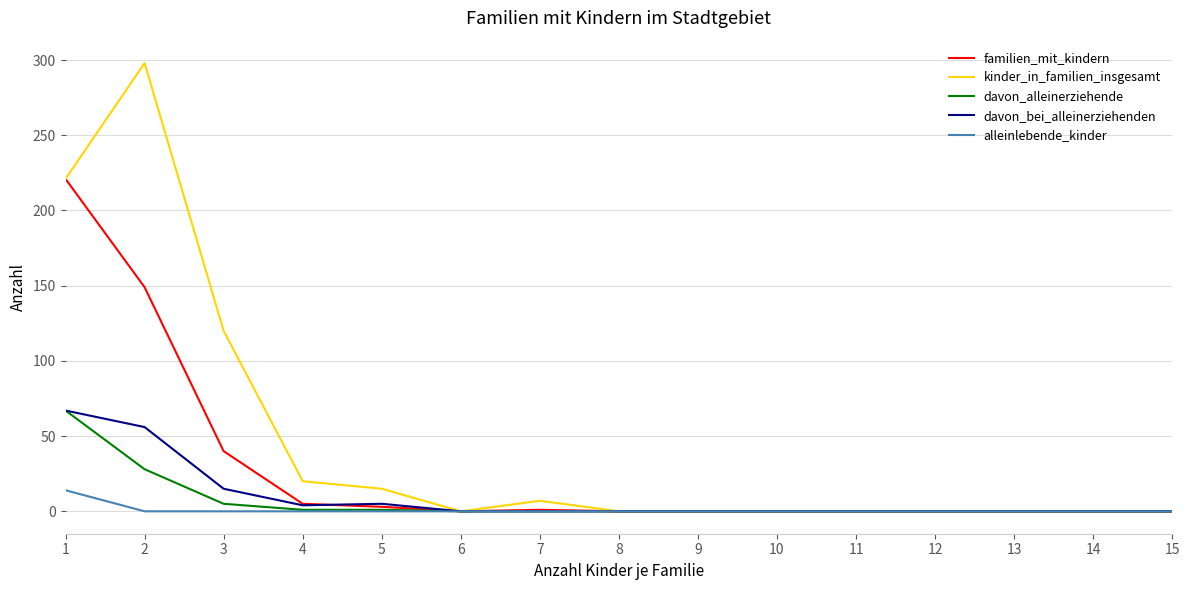

Which series has the widest spread of values?

kinder_in_familien_insgesamt